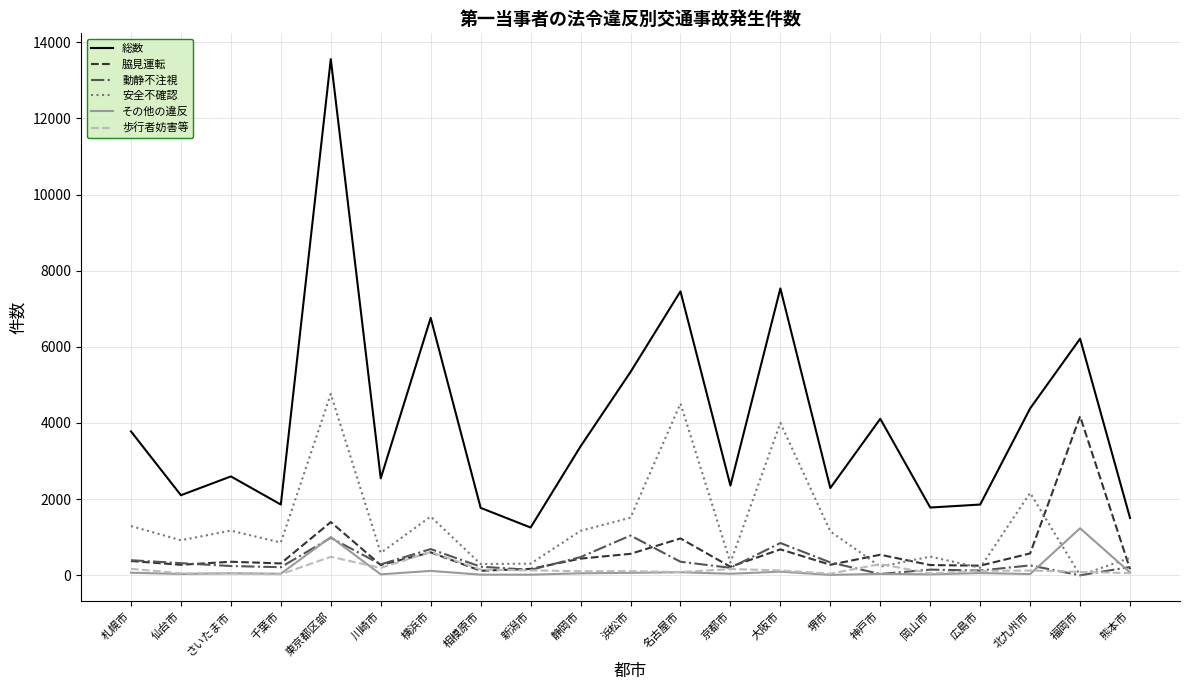

Which series has the widest spread of values?

総数